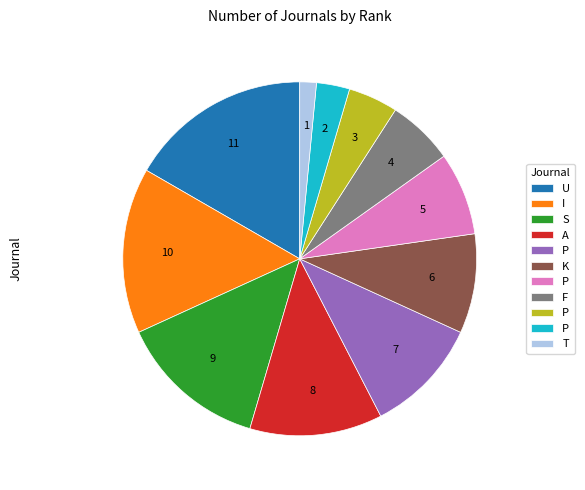

Does any single category account for the majority?

No